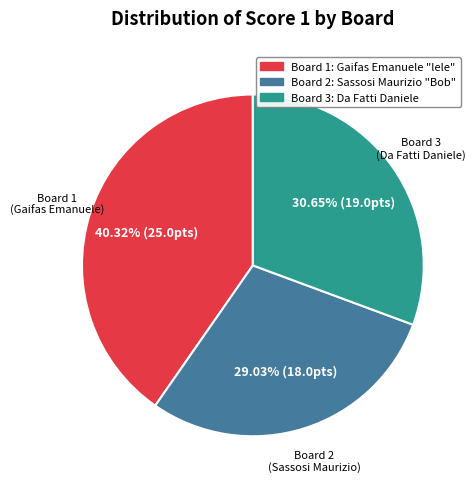

True or false: Board 1 accounts for 51% of the total.

False